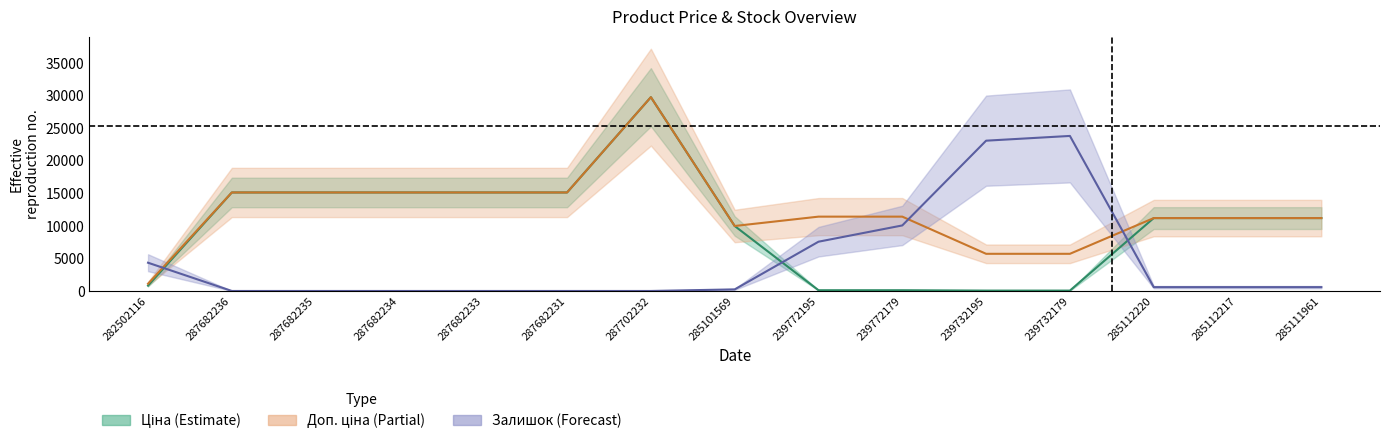

Reading left to right, transcribe all the data shown in this chart.

Ціна: 818.5	15120.0	15120.0	15120.0	15120.0	15120.0	29747.2	9975.0	114.1	114.1	57.0	57.0	11188.2	11188.2	11188.2
Доп. ціна: 1109.2	15120.0	15120.0	15120.0	15120.0	15120.0	29747.2	9975.0	11410.0	11410.0	5705.0	5705.0	11188.2	11188.2	11188.2
Залишок: 4336.3	0.0	0.0	0.0	0.0	0.0	0.0	242.8	7562.6	10060.3	23069.3	23797.8	589.7	589.7	589.7